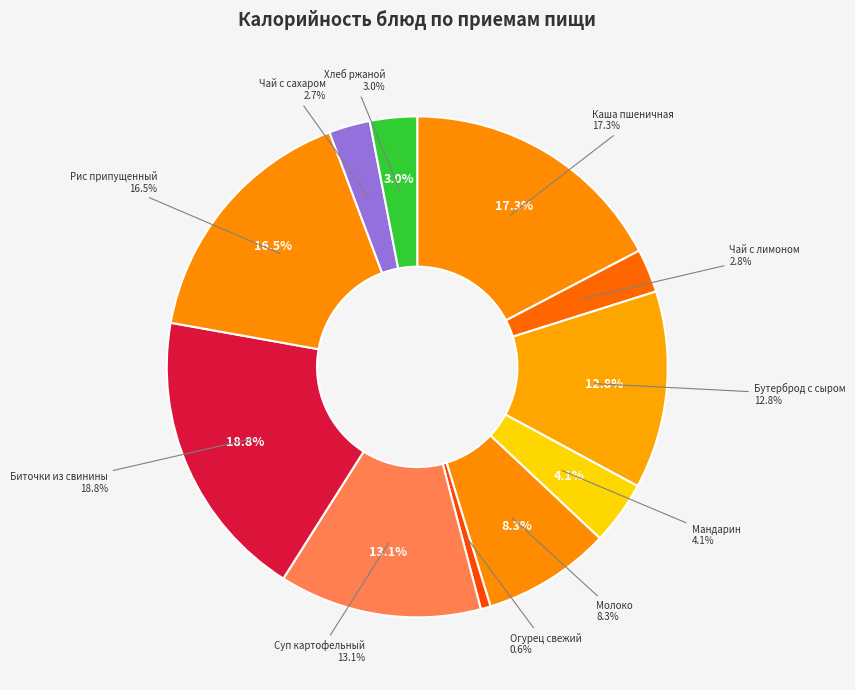

To the nearest percent, what is the difference between the РИС ПРИПУЩЕННЫЙ С МАСЛОМ СЛИВОЧНЫМ and ХЛЕБ РЖАНОЙ slice percentages?

13%